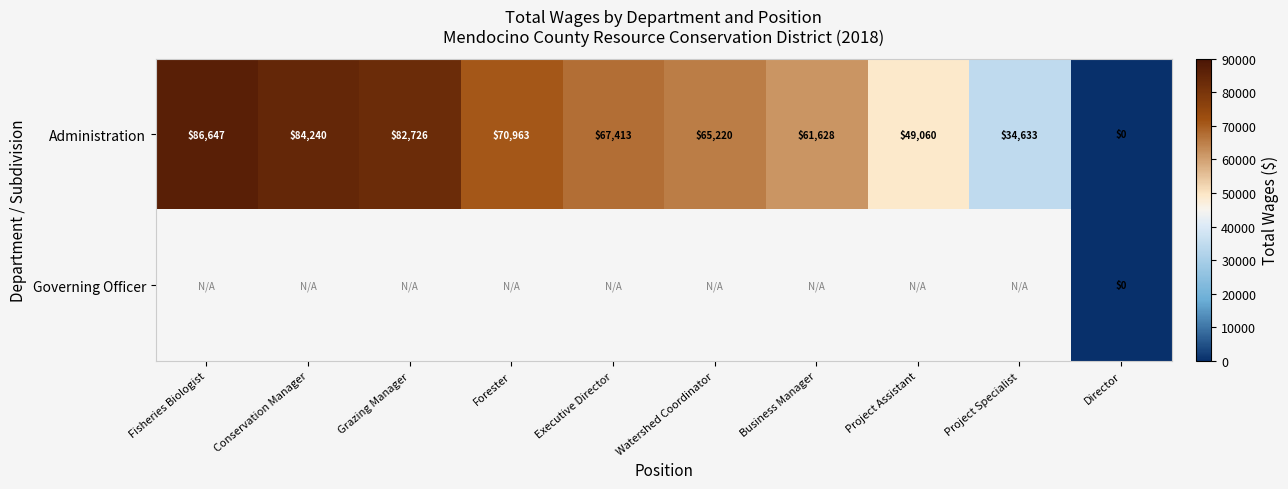

Count the number of categories in the chart.

10